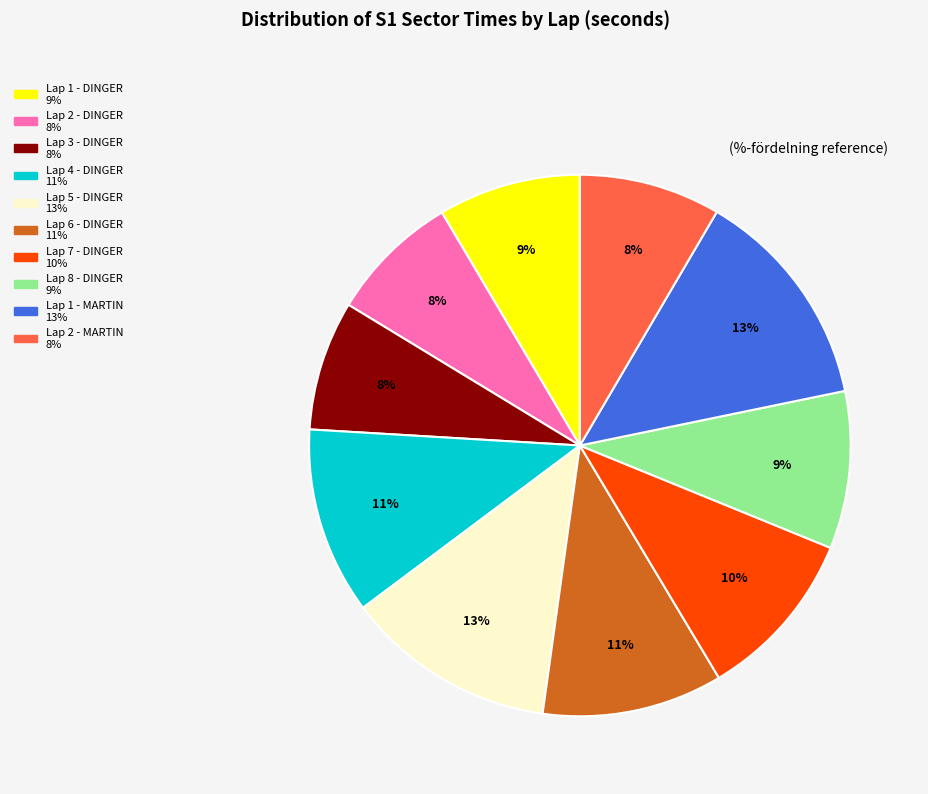

The Lap 5 - DINGER slice represents 19% of the pie. True or false?

False